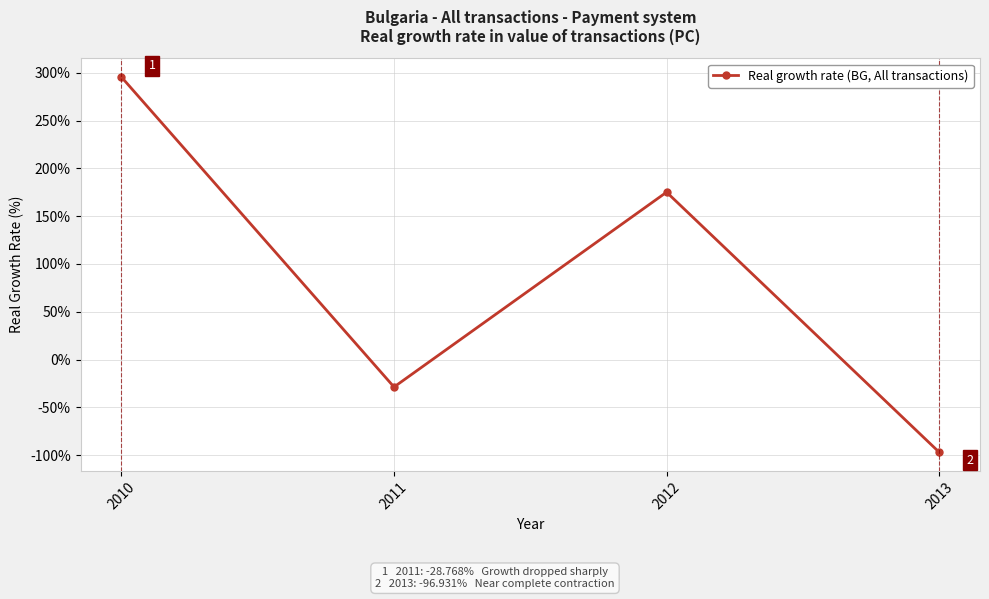

What is the greatest value displayed?

295.5